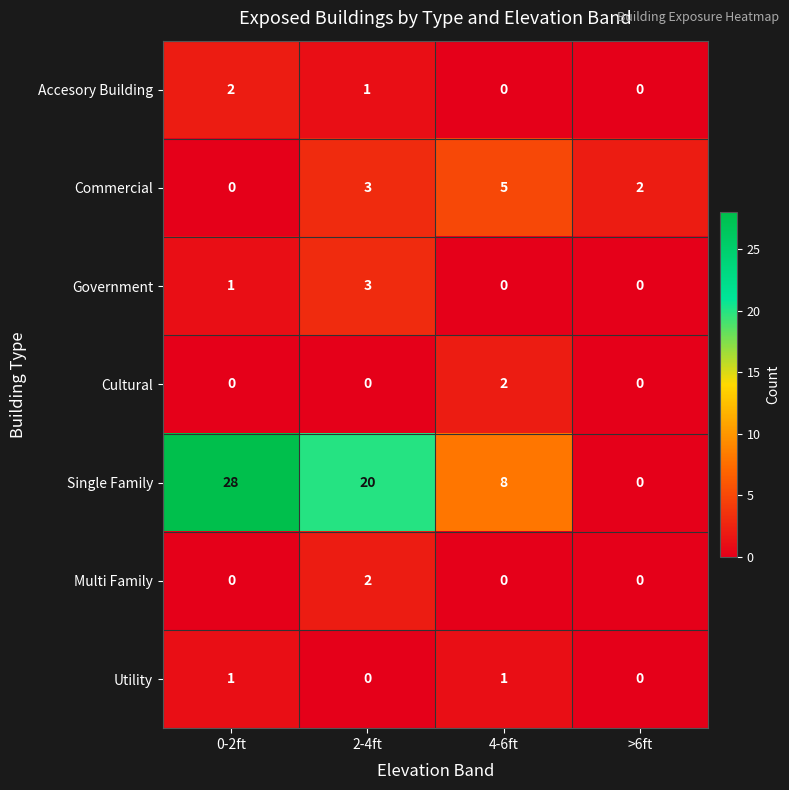

Which series changed the most between 0-2ft and 2-4ft?

Single Family